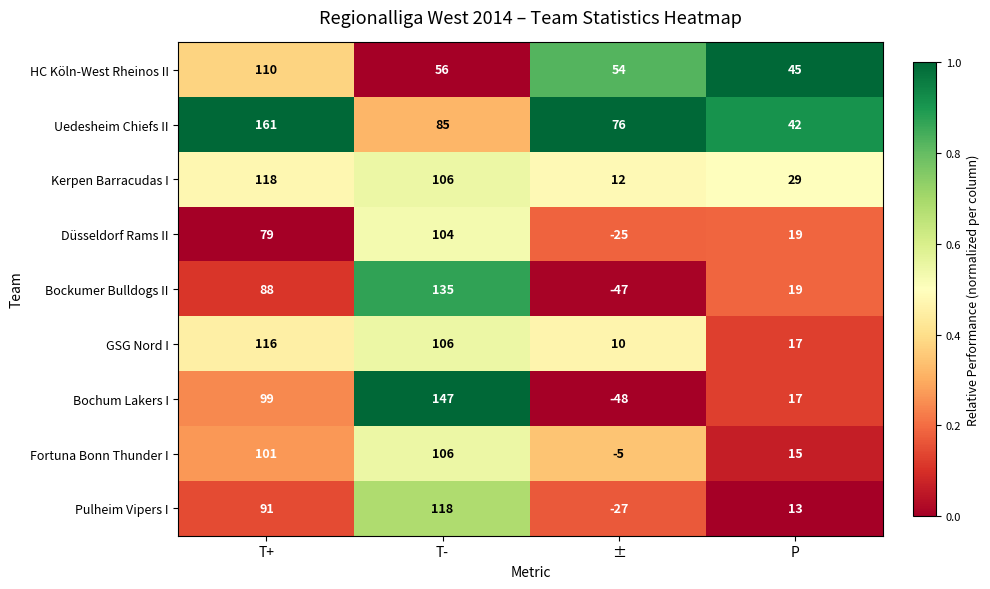

Is it true that Fortuna Bonn Thunder I equals 106 at T-?

True